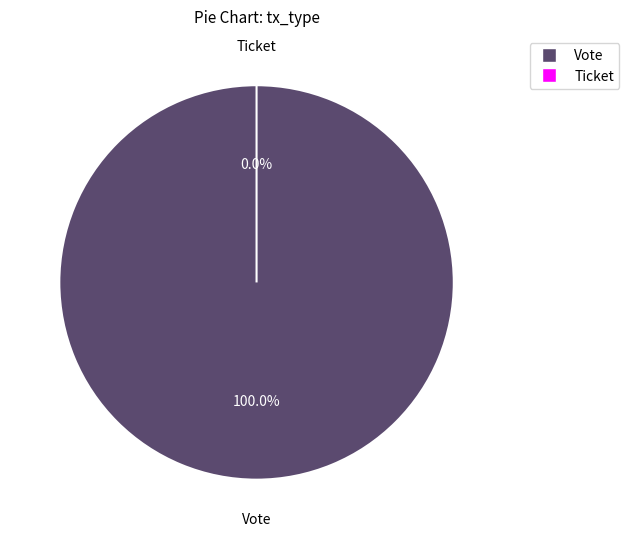

What is the change in value from Vote to Ticket?

-1